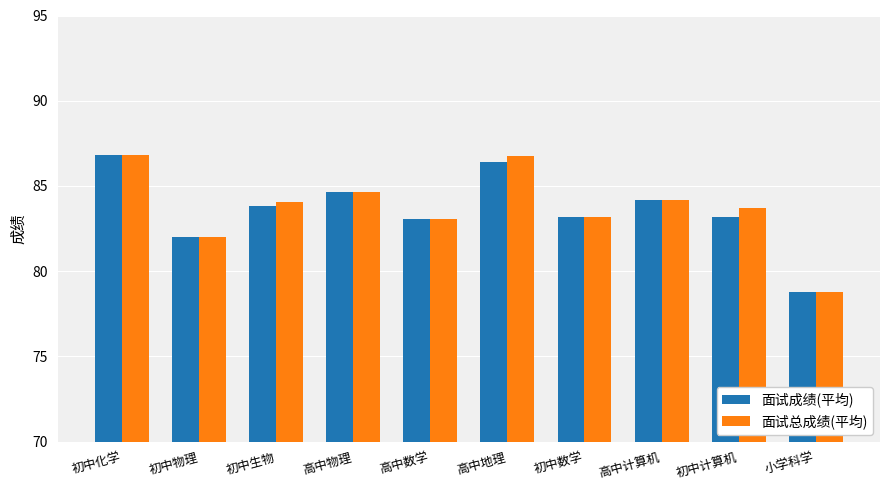

How many bars are there in each group?

2